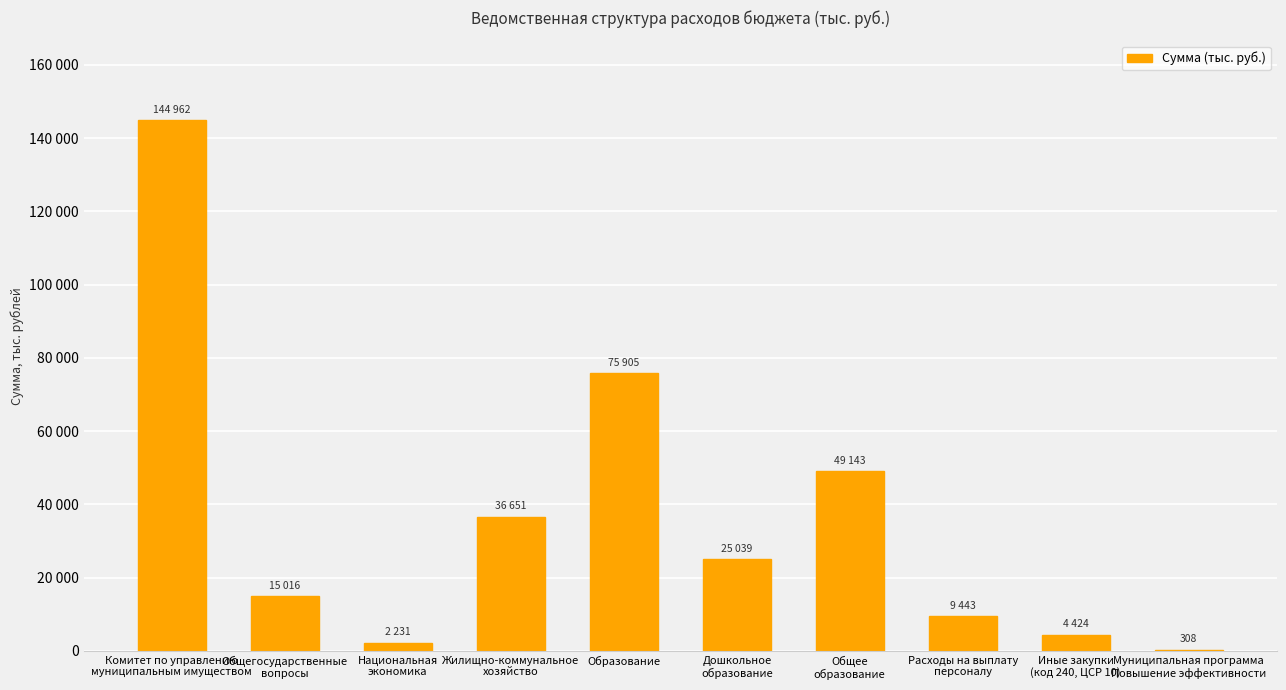

Are the bars horizontal?

No